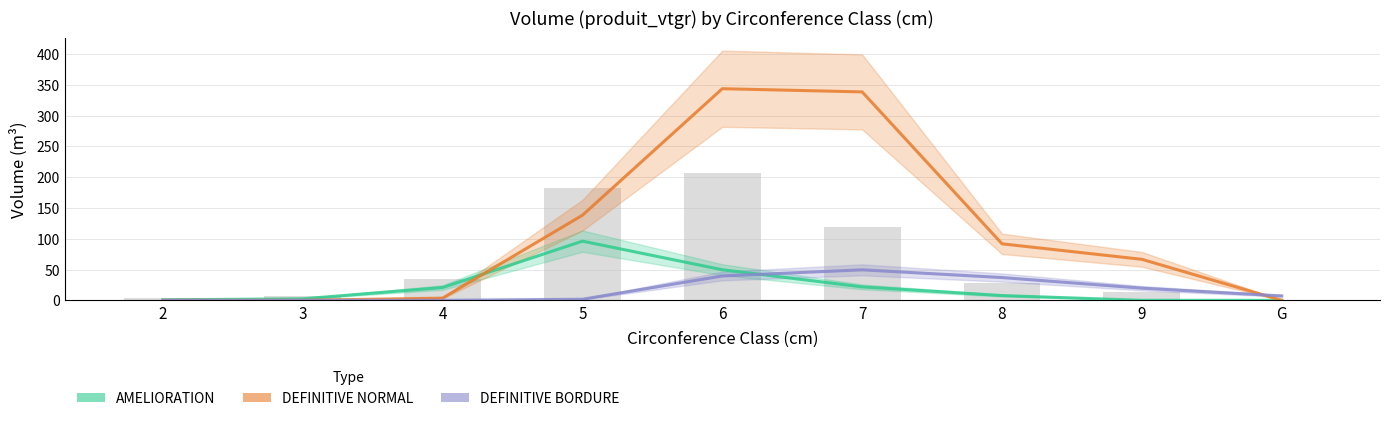

Where is DEFINITIVE_BORDURE nearest to the value 24?

9